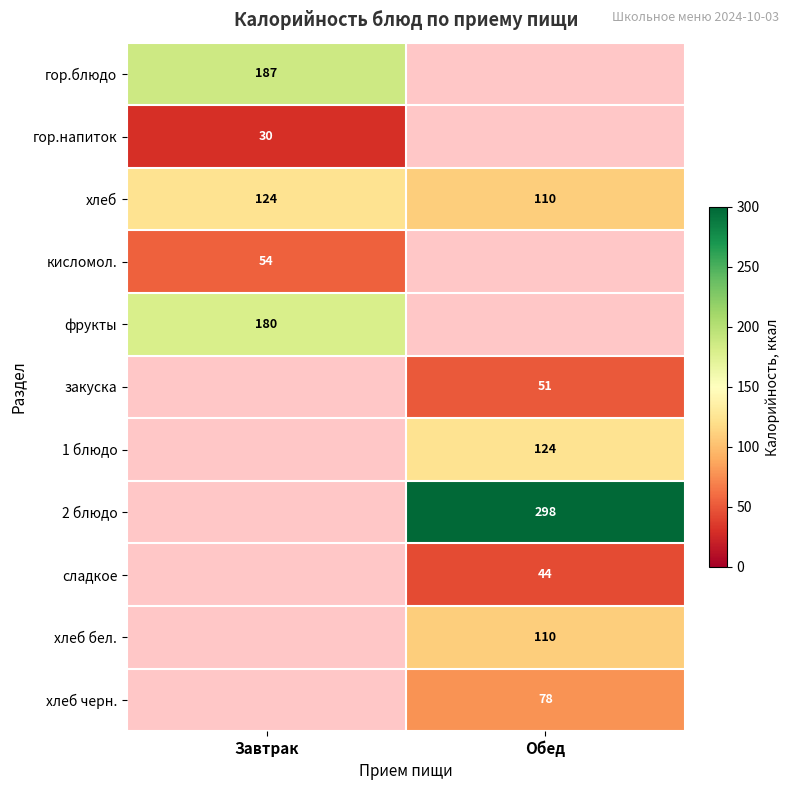

What is the lowest value of the хлеб series?

110